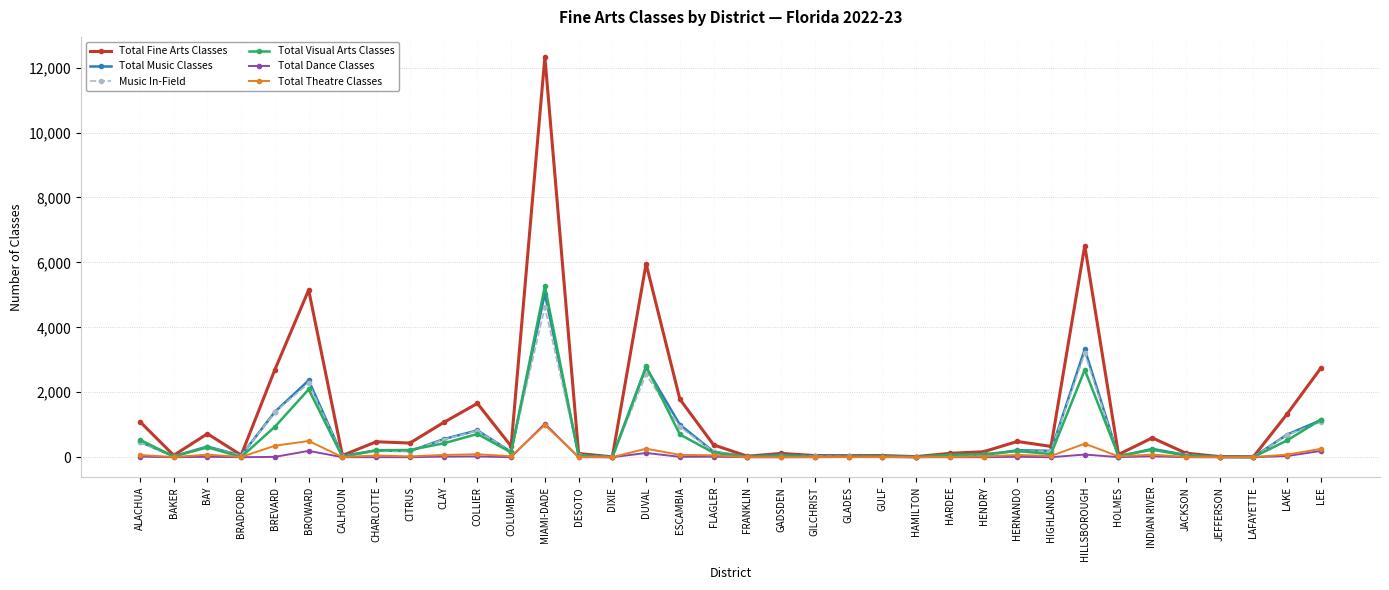

At which category is the sum across all series the highest?

MIAMI-DADE